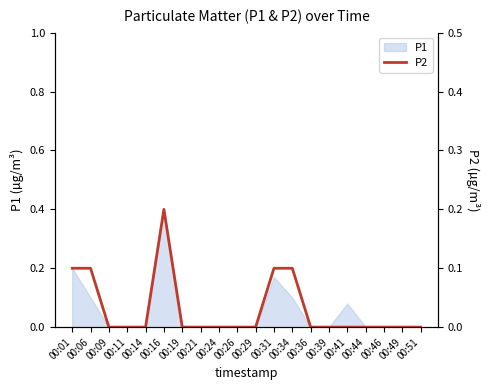

How many positive values are there?

5